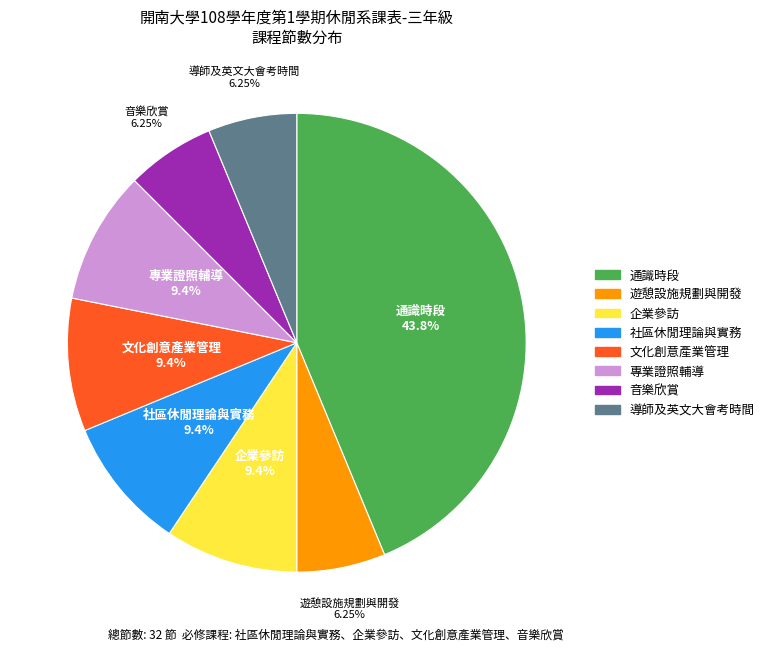

Which category has the biggest portion of the pie?

通識時段